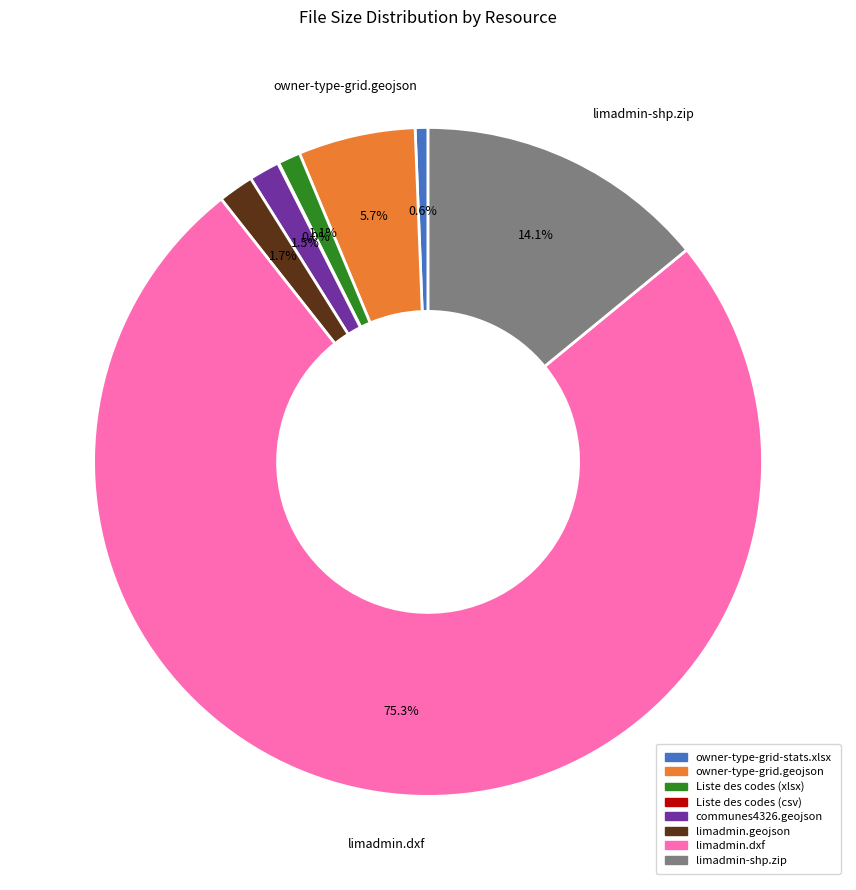

To the nearest percent, what is the average slice percentage?

12%